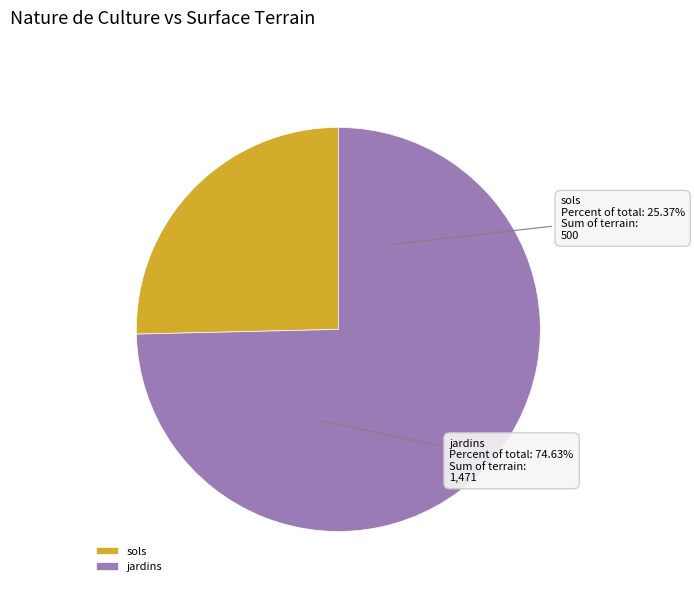

What is the change in value from sols to jardins?

+971